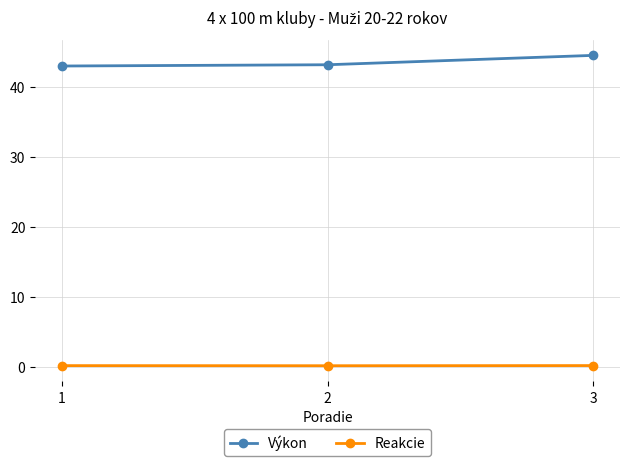

True or false: Výkon has a value of 60.9 at 2.

False